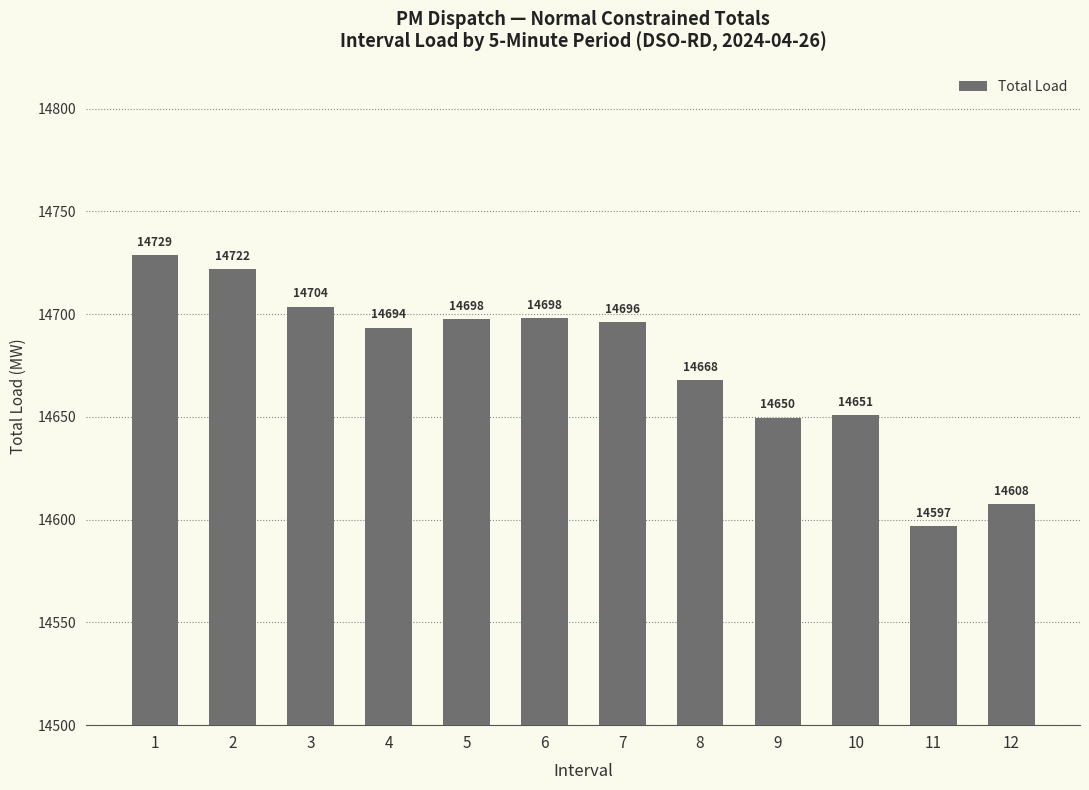

What is the change in value from 1 to 8?

-61.0